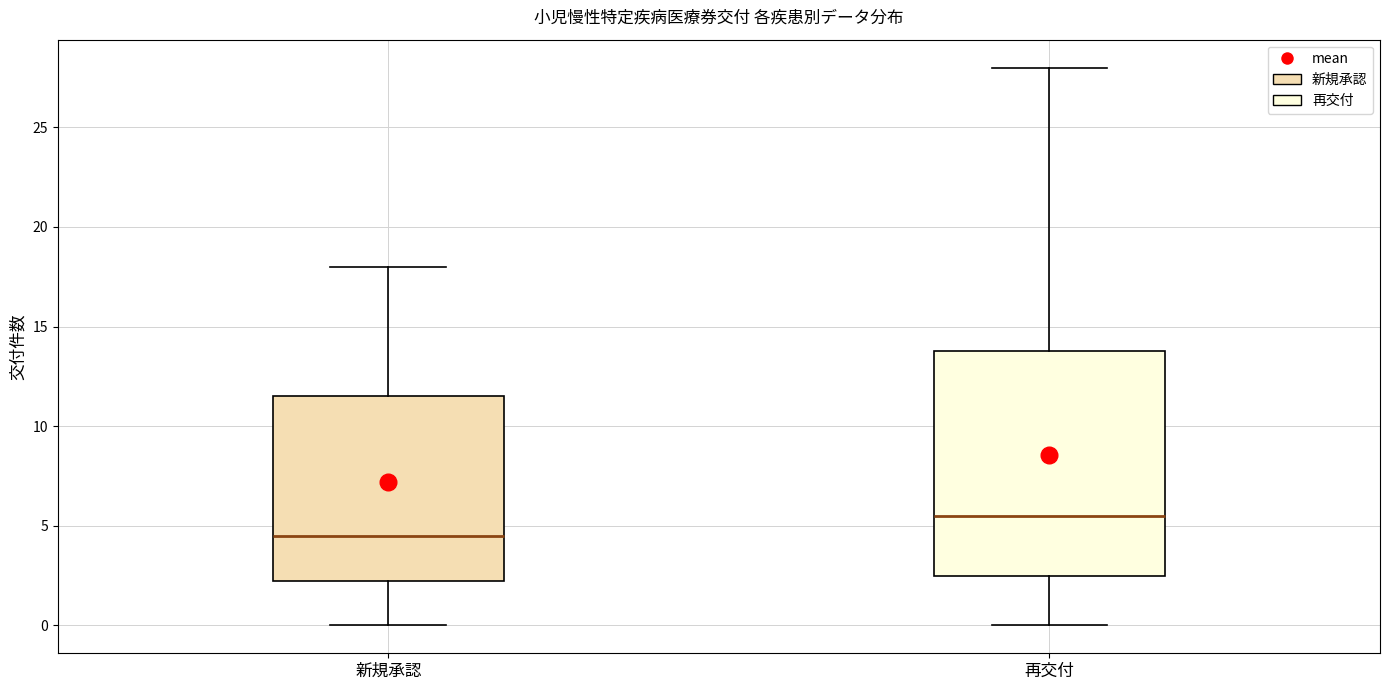

Which box is the tallest, from its lower edge to its upper edge?

再交付